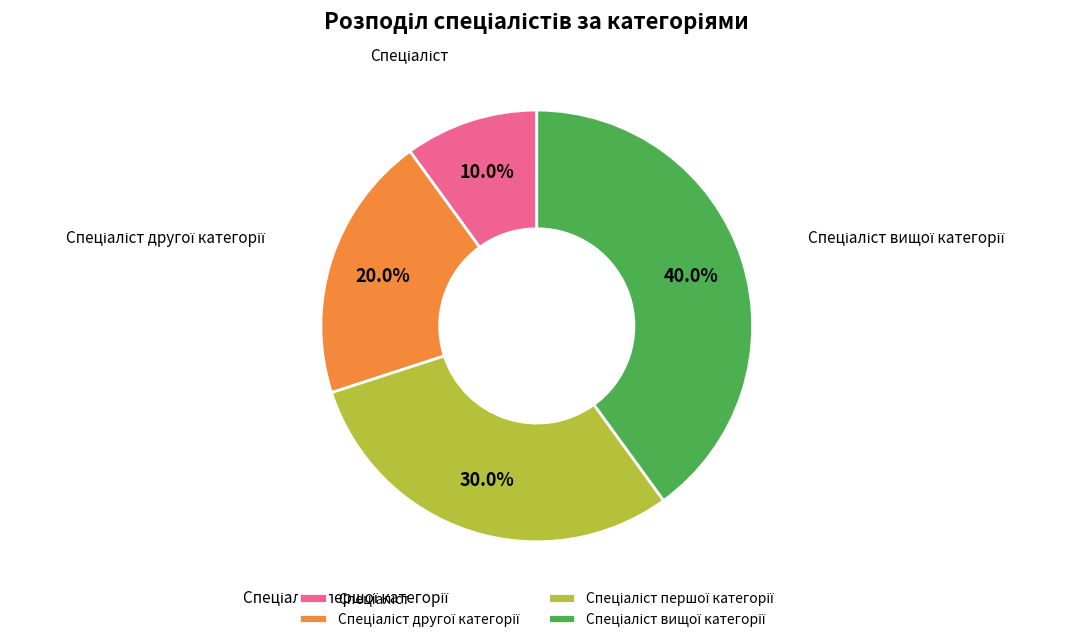

Is there a majority slice in this chart?

No